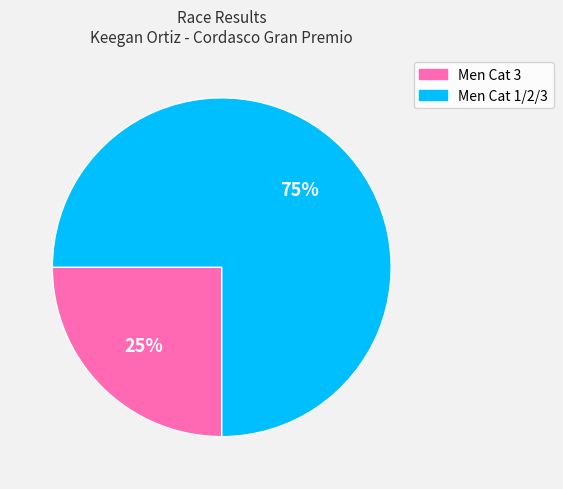

How many segments does this pie chart have?

2